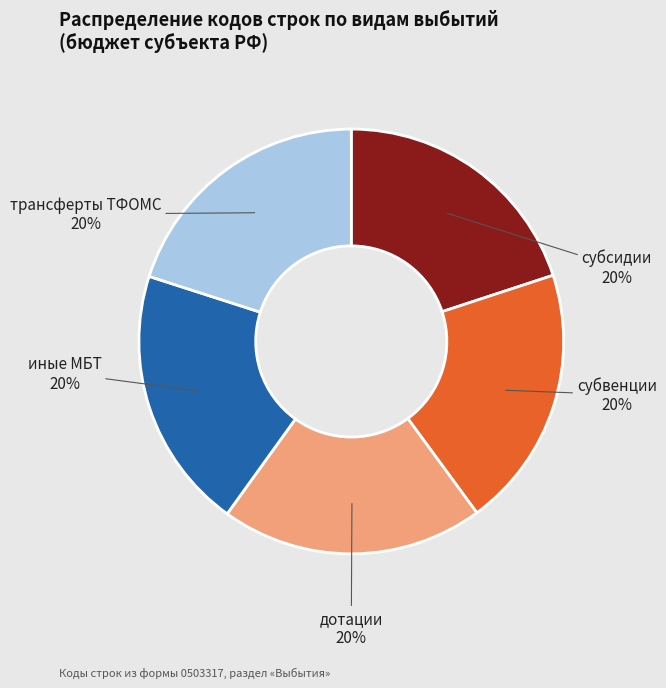

Do субвенции and субсидии together represent more than half of the pie?

No